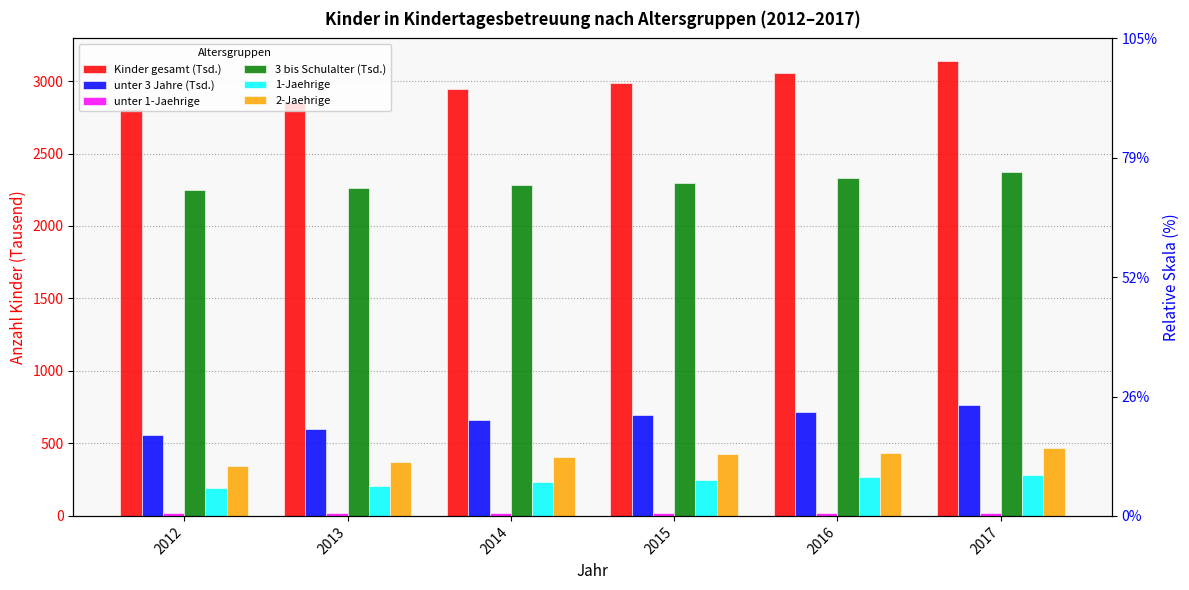

What is the sum of the unter 3 Jahre (Tsd.) values at 2013 and 2012?

1154.5